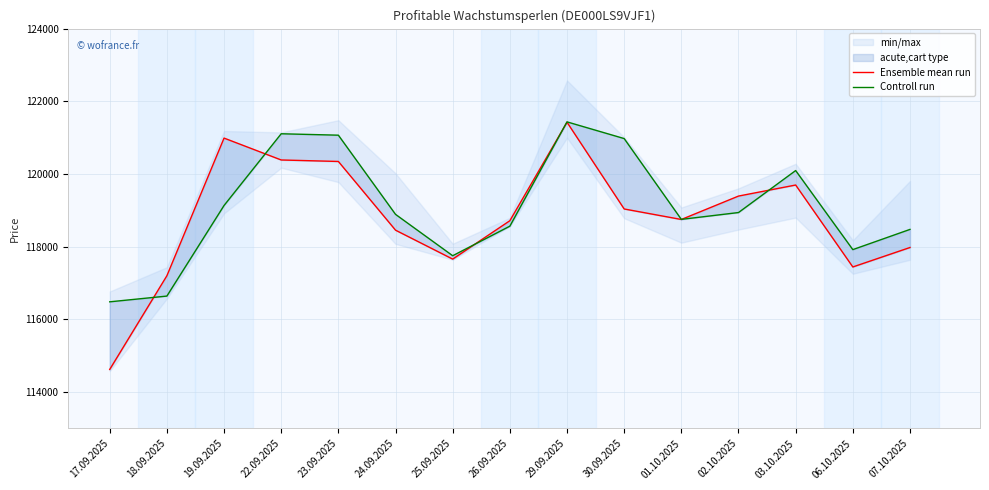

True or false: Ensemble mean run has a value of 50410 at 17.09.2025.

False